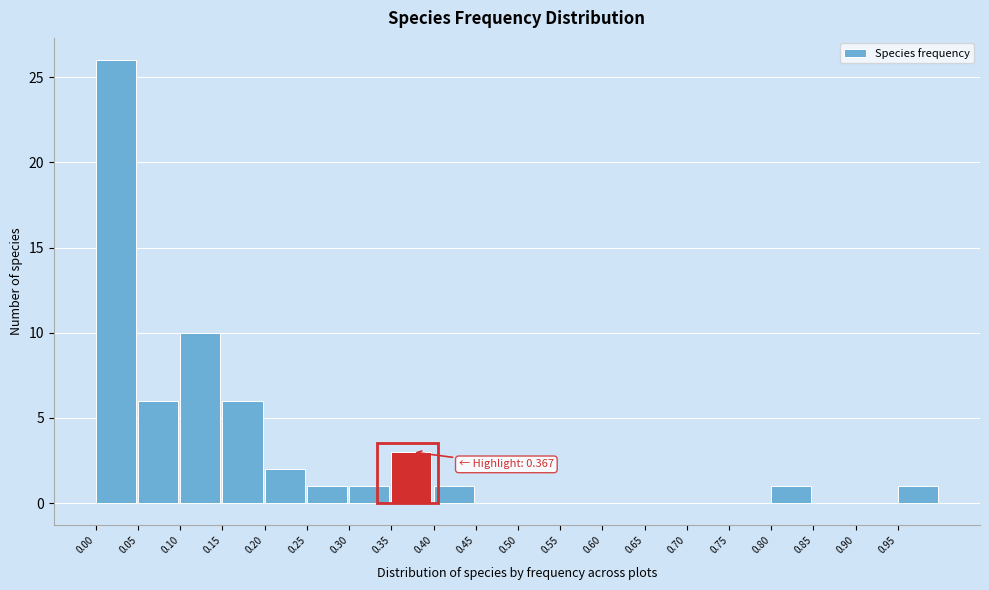

Which range on the x-axis has the tallest bar?

0.00 to 0.05